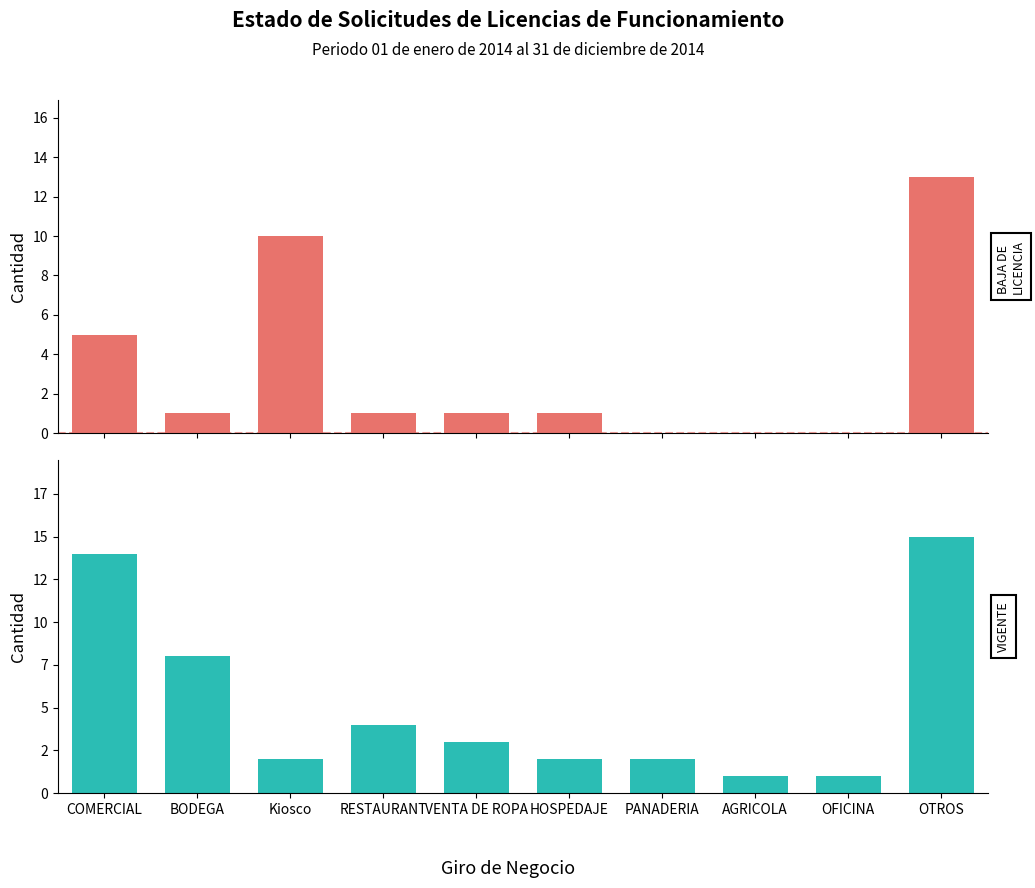

How many bars are there in each group?

2